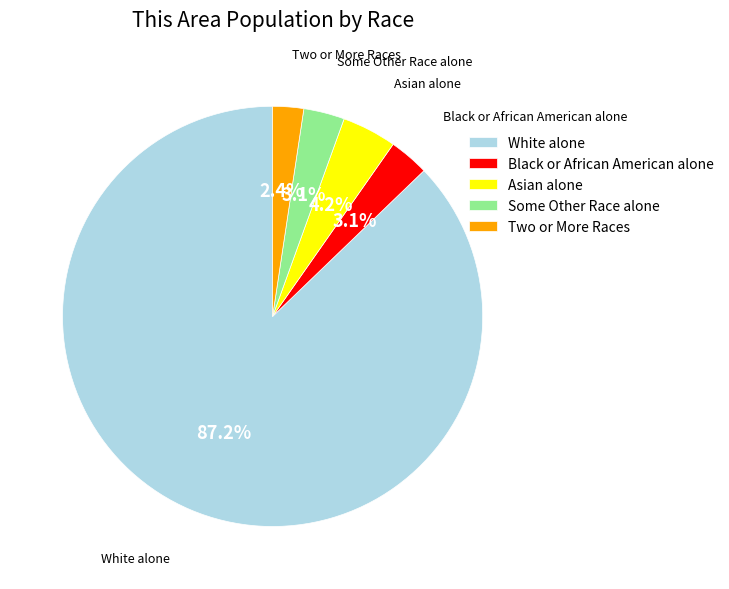

What is the largest slice in the pie chart?

White alone